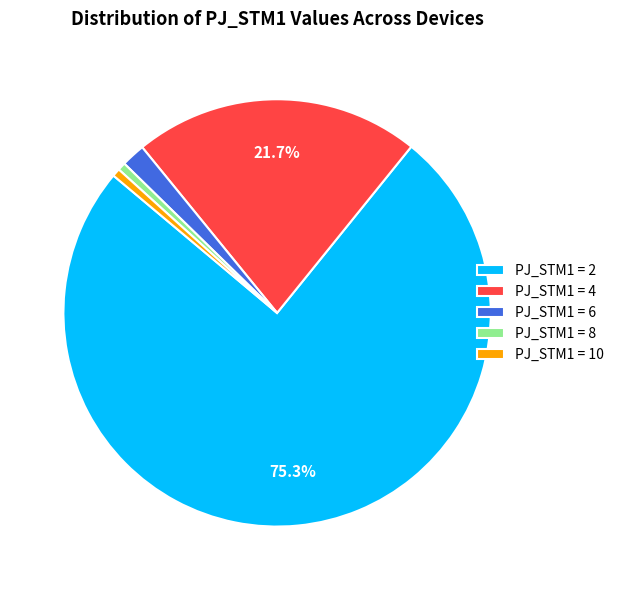

Approximately how many times larger is the value at PJ_STM1 = 8 compared to PJ_STM1 = 10?

1.0